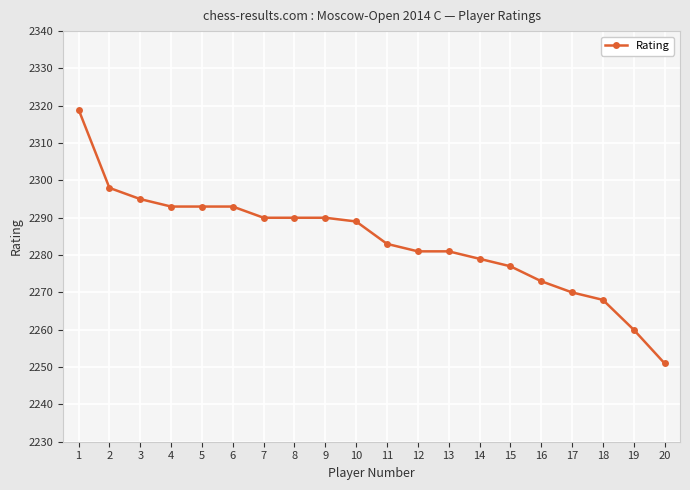

Where is the data nearest to the value 2285?

11